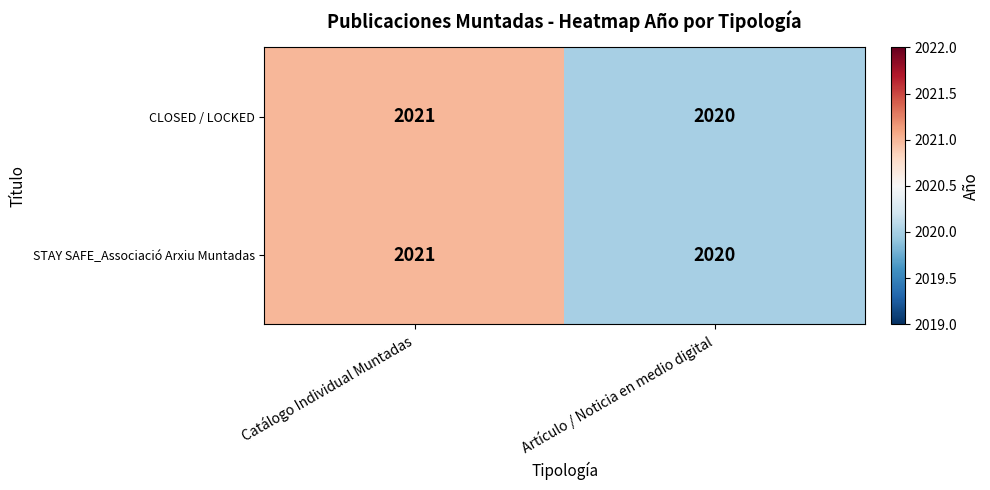

Read the STAY SAFE_Associació Arxiu Muntadas value at Artículo / Noticia en medio digital.

2020